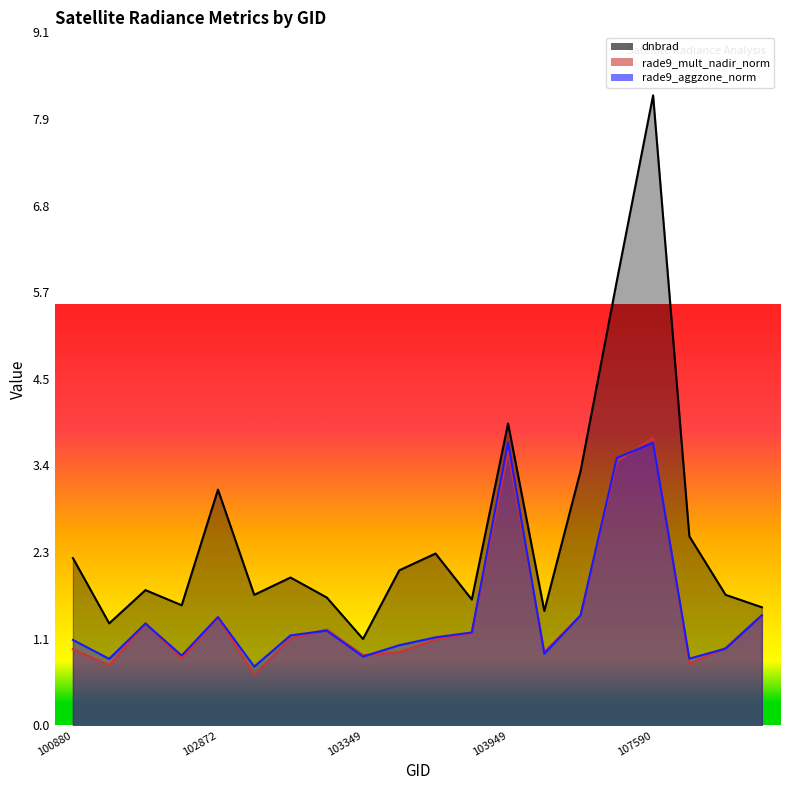

At how many categories does at least one series exceed 2?

9